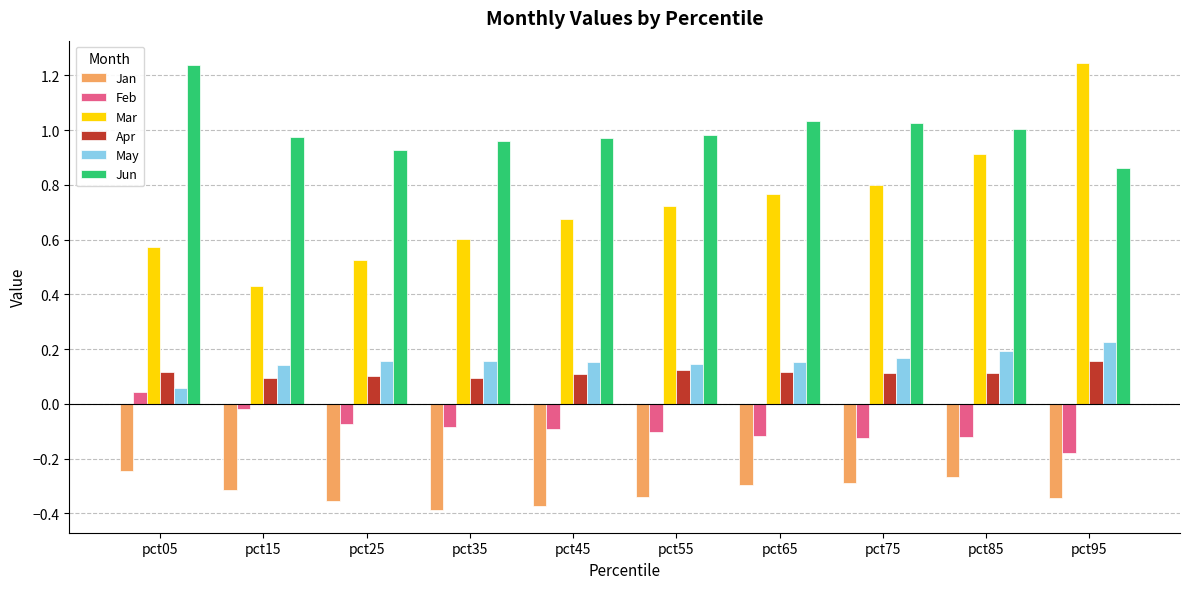

At which label does Jun reach its peak?

pct05